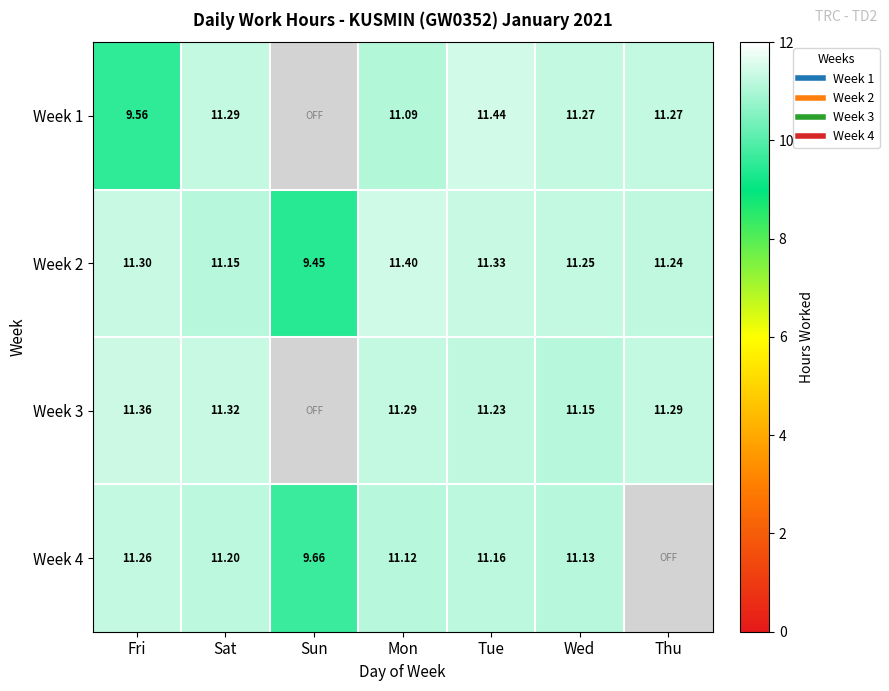

Is the value of Week 1 at Sat greater than the value of Week 3 at Mon?

No